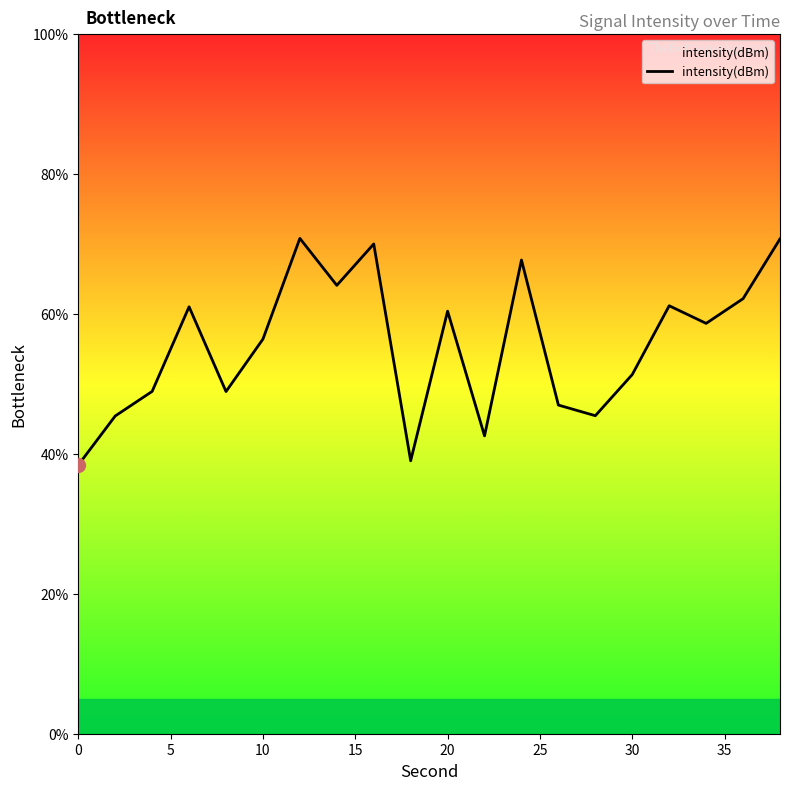

What is the minimum value shown in the chart?

38.4